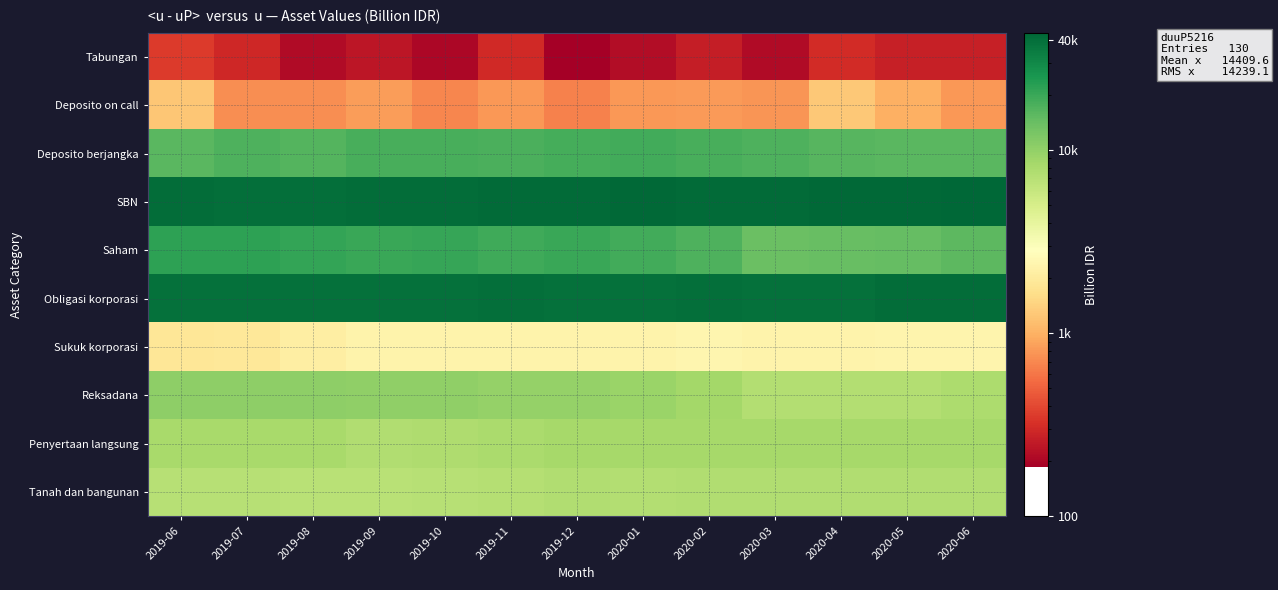

At which category is the sum across all series the highest?

2019-12